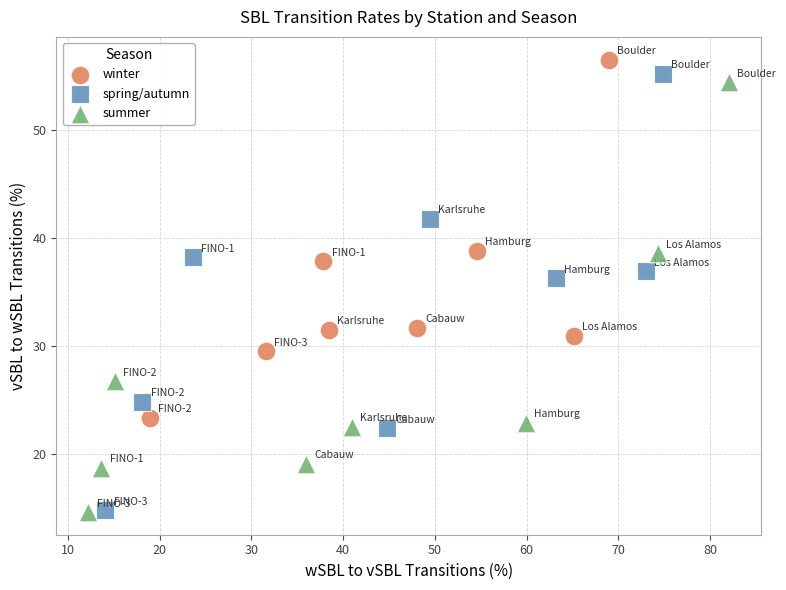

Which series has the largest Y range (max minus min)?

spring/autumn